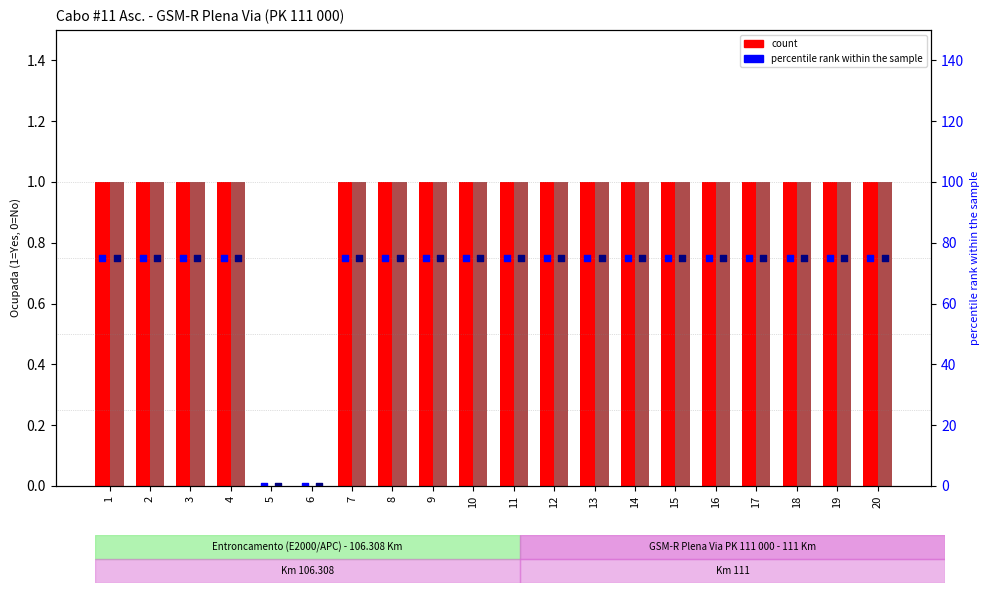

Which series has the widest spread of Y values?

Entroncamento (E2000/APC) - Ocupada pct